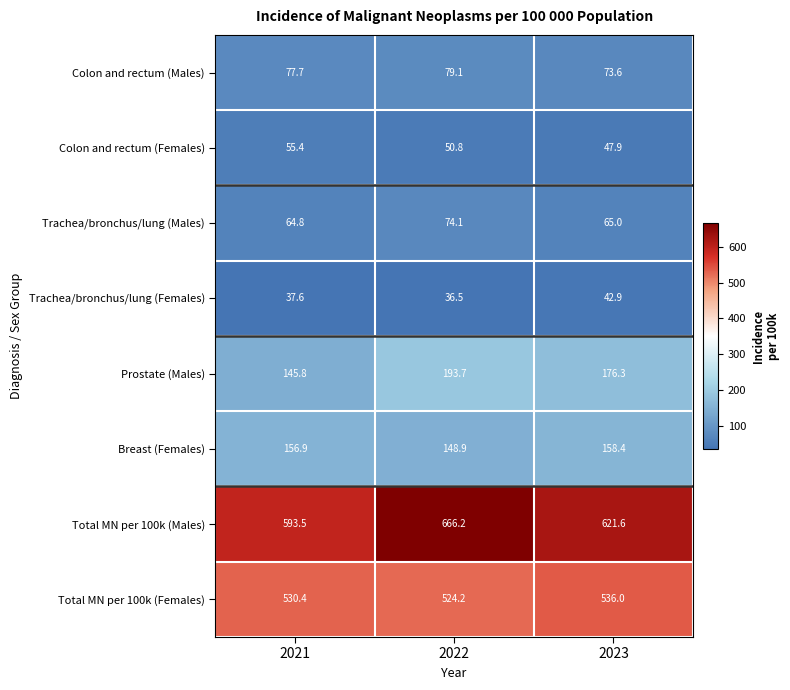

Is it true that Trachea/bronchus/lung (Males) equals 113.1 at 2021?

False